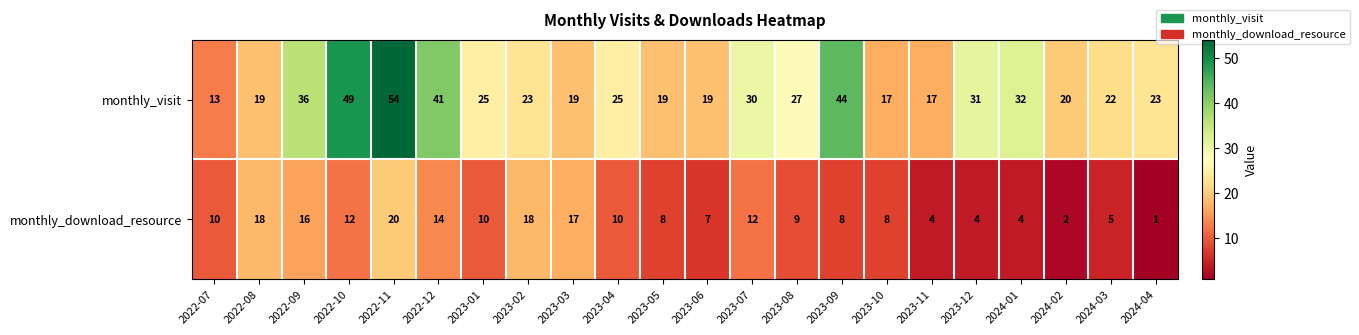

At how many categories does at least one series exceed 42?

3